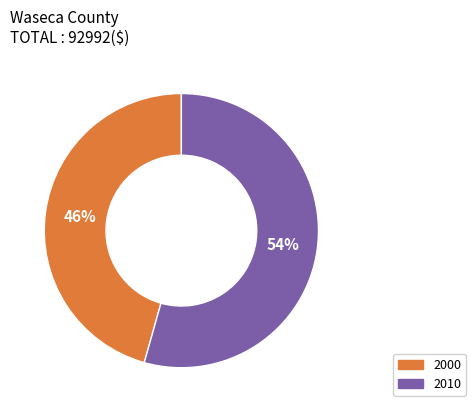

How many segments does this pie chart have?

2